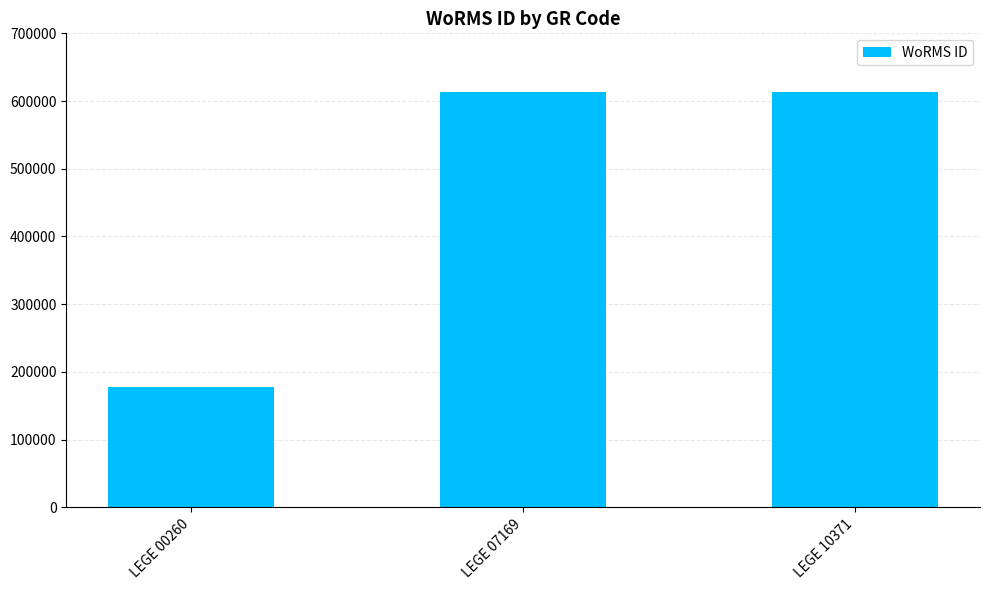

Is it true that the value at LEGE 00260 is 177592?

True